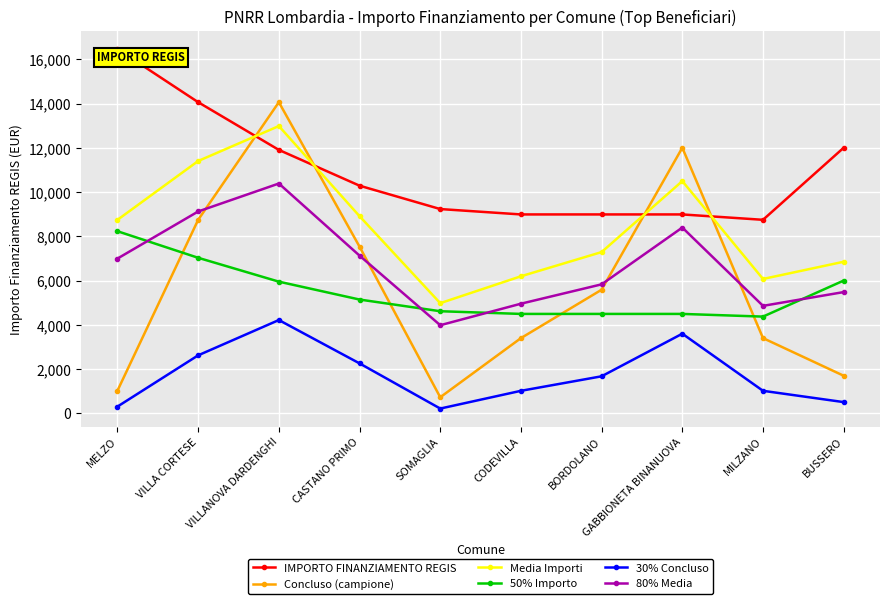

What is the maximum value for 80% Media?

10388.0